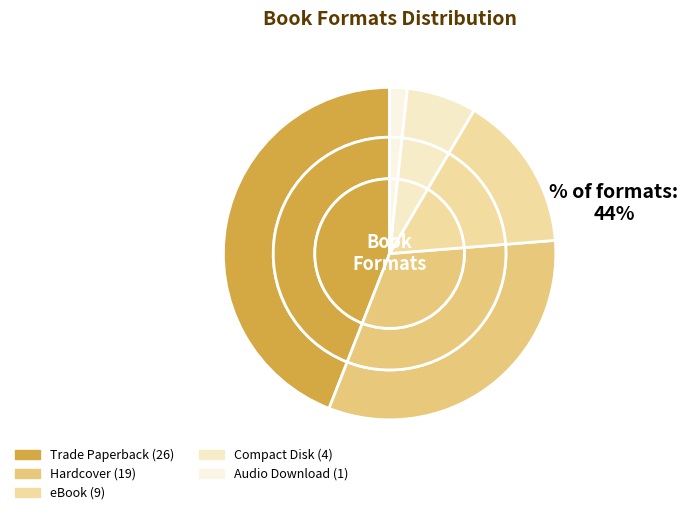

How many slices are in this pie chart?

5